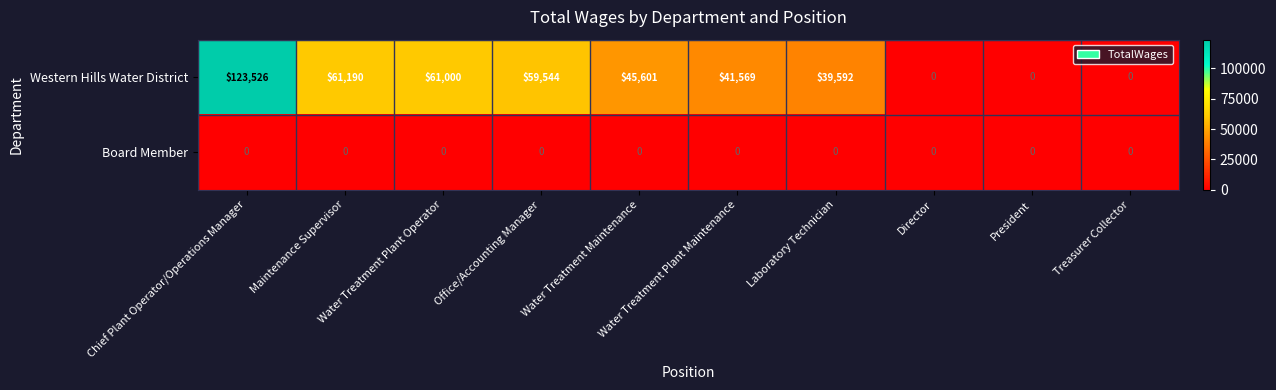

Is the value of Board Member at President greater than the value of Western Hills Water District at Water Treatment Plant Maintenance?

No